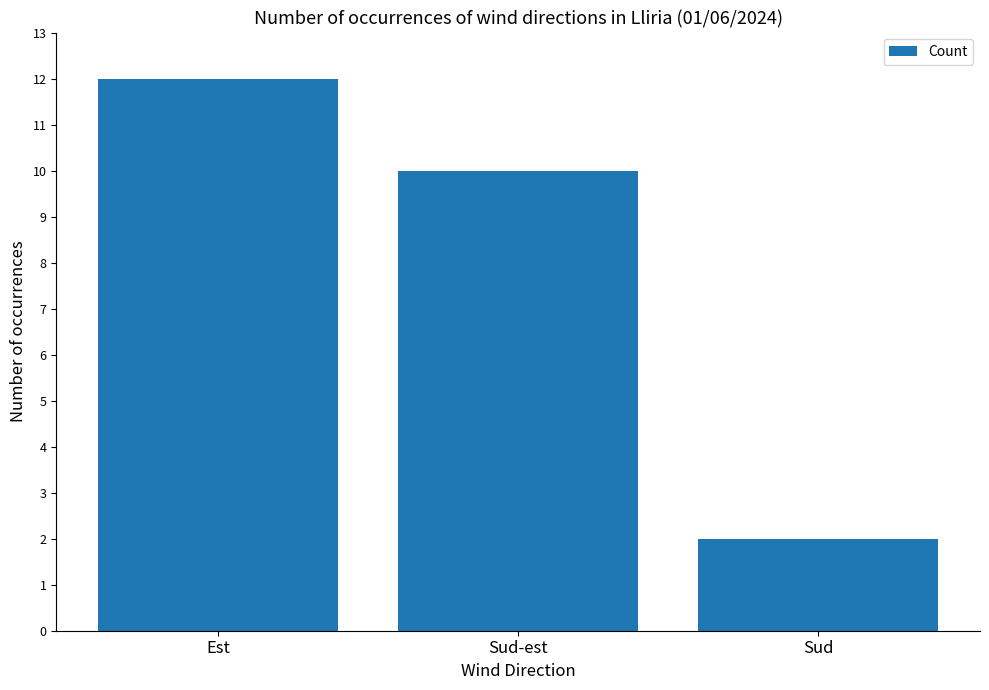

Does the chart contain stacked bars?

No